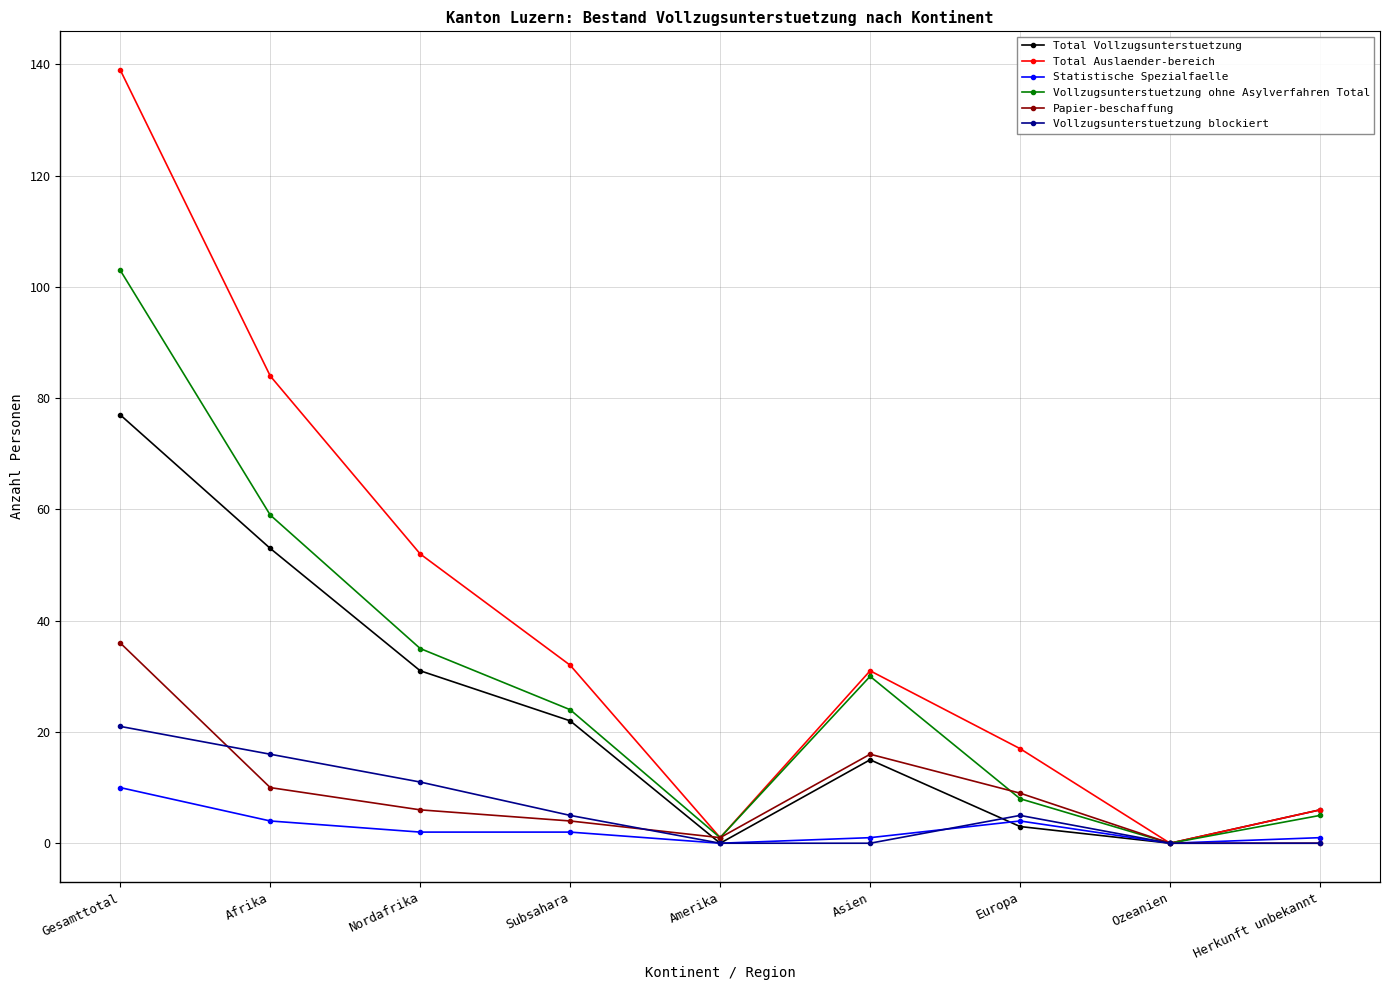

In Vollzugsunterstuetzung ohne Asylverfahren Total, how many points are higher than both neighbors (excluding endpoints)?

1